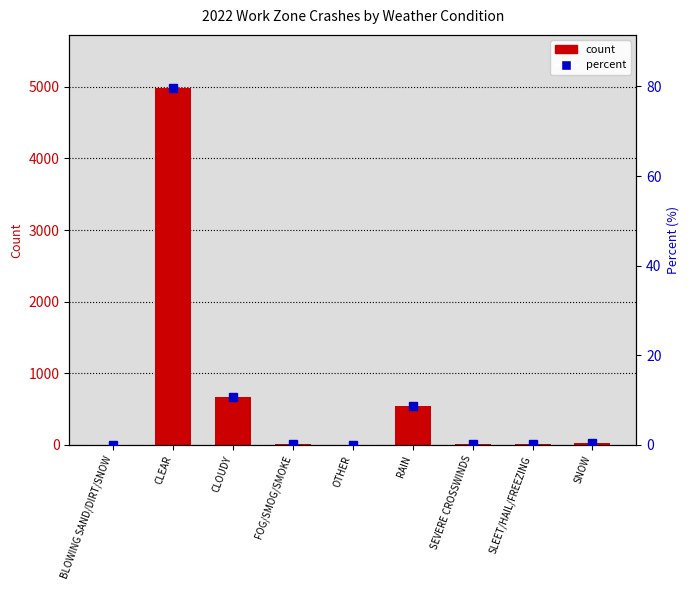

Is the value of count at CLOUDY greater than the value of percent at SEVERE CROSSWINDS?

Yes